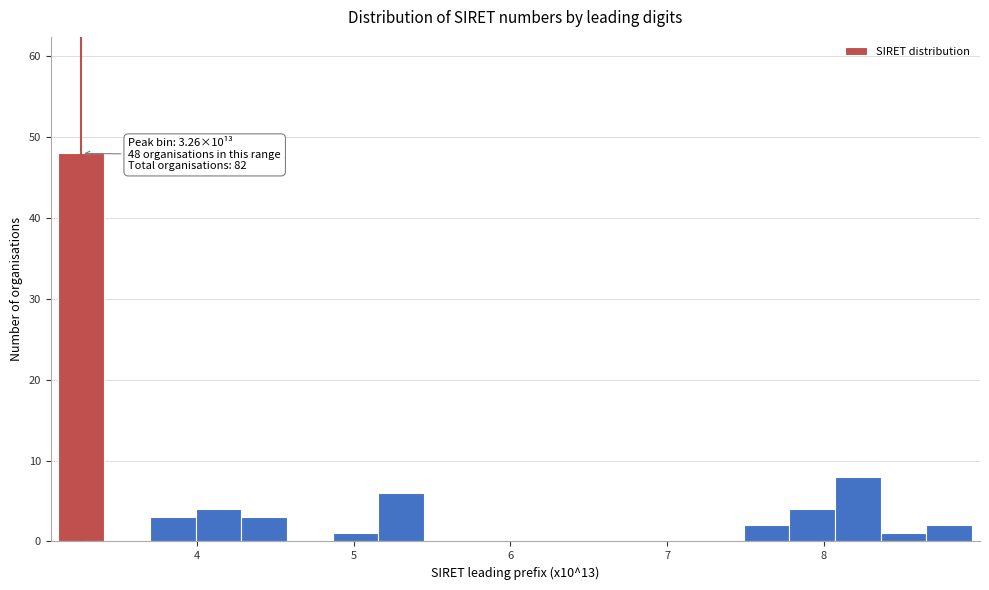

Read against the x-axis, roughly where is the centre of the tallest bar?

3.3